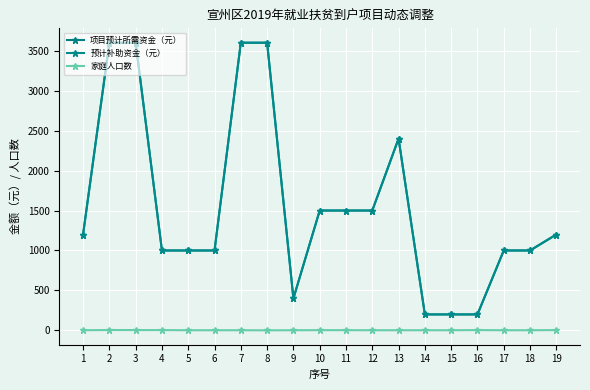

Is this an area chart (filled region under the line)?

No